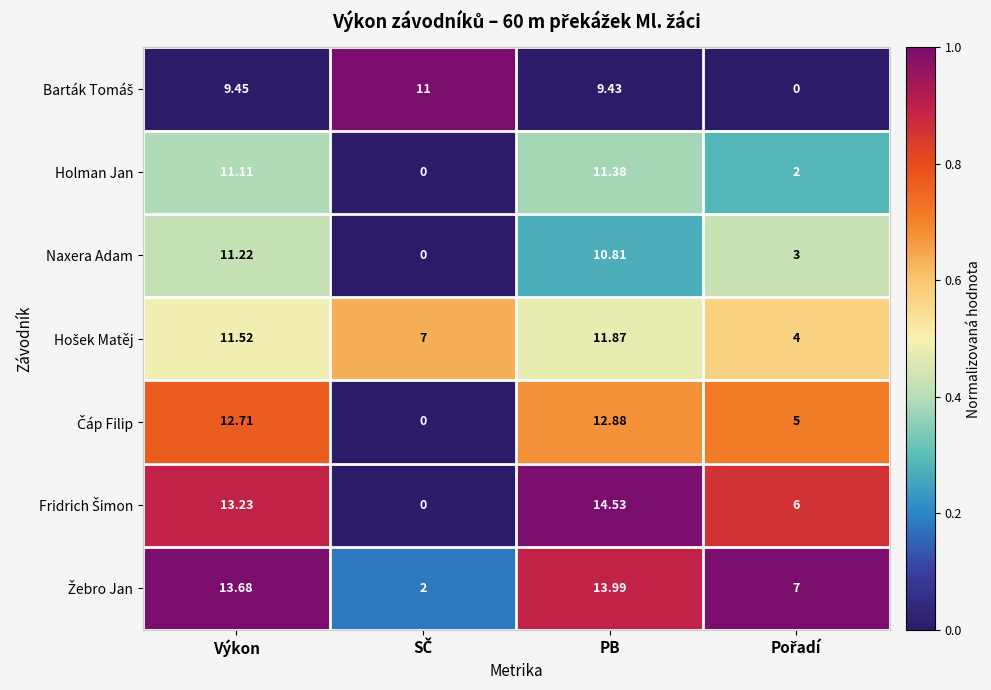

At which category is the sum across all series the highest?

PB